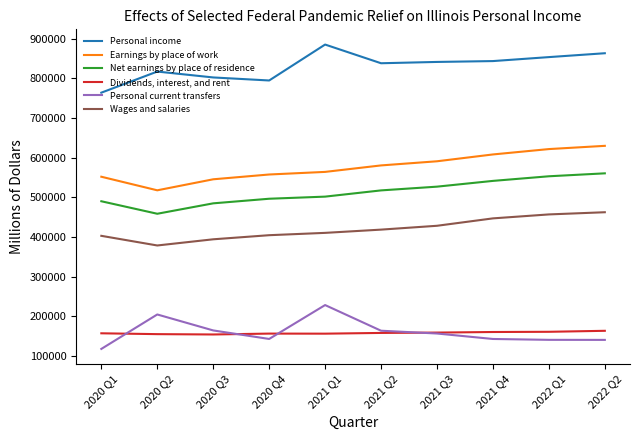

Rank the series by their maximum value, from highest to lowest.

Personal income, Earnings by place of work, Net earnings by place of residence, Wages and salaries, Personal current transfers, Dividends, interest, and rent